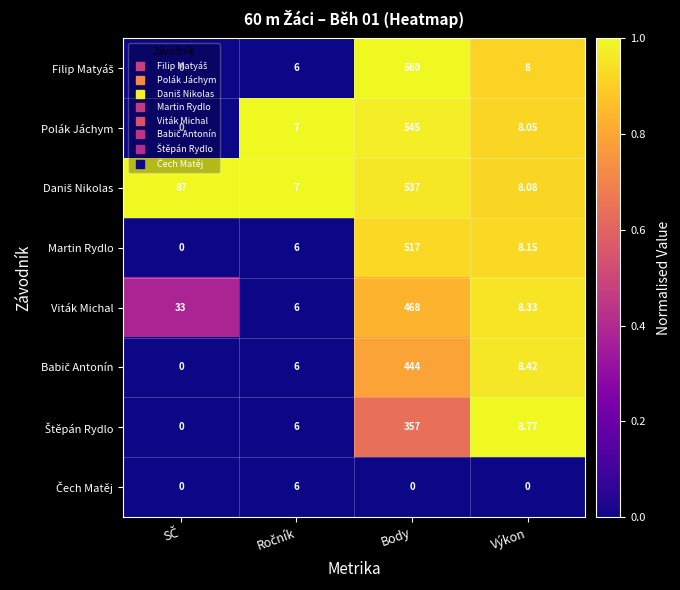

At which category is the sum across all series the highest?

Body